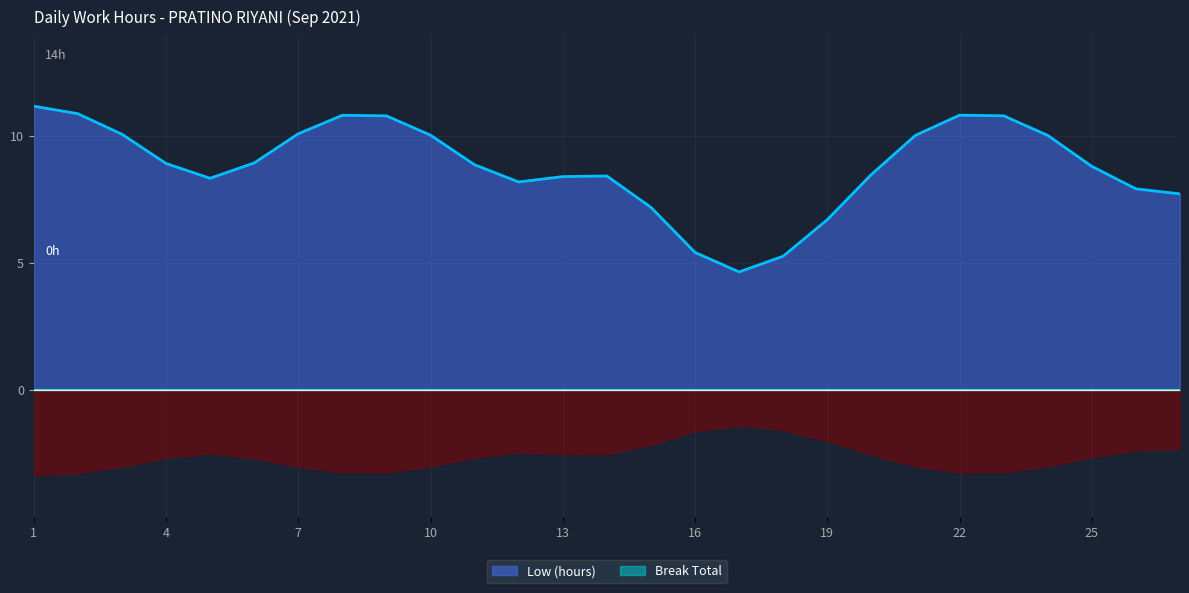

The value of Low (hours) at 1 is 11.2. True or false?

True